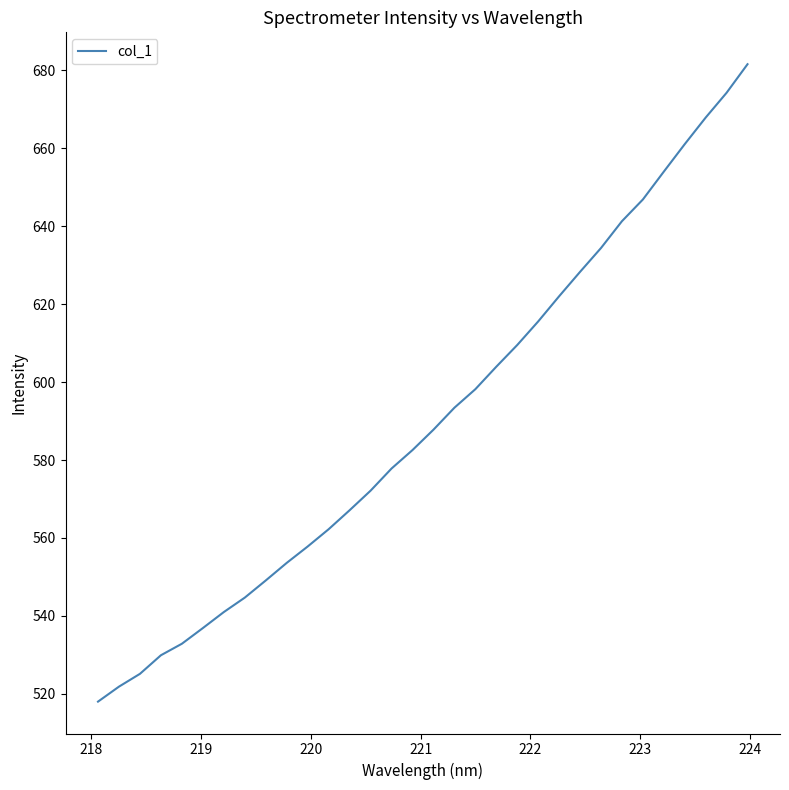

How many lines are shown in the chart?

1